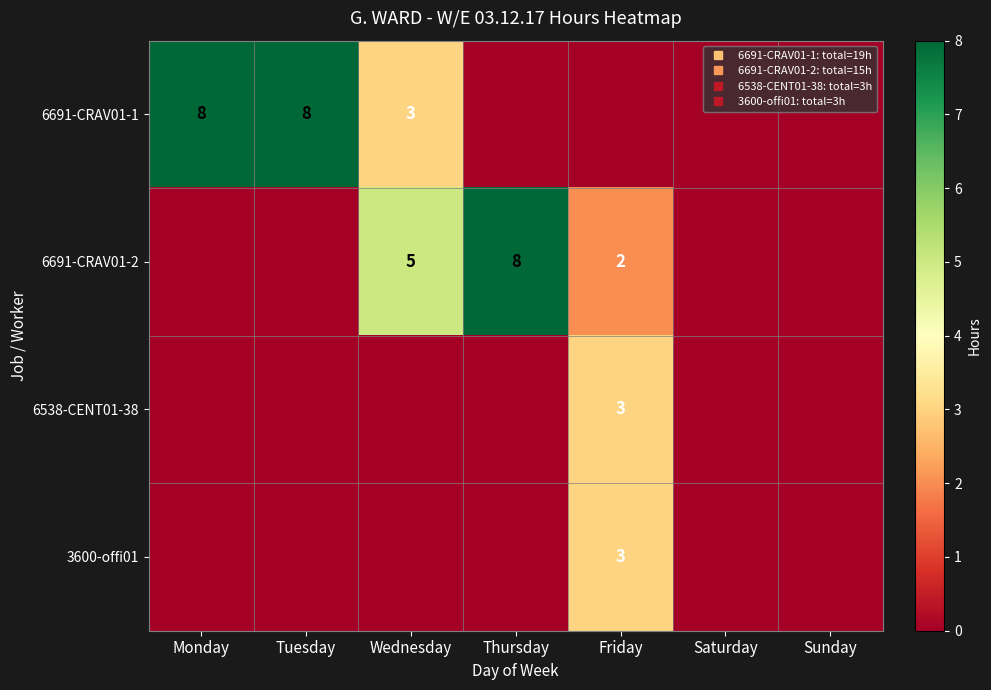

The 6538-CENT01-38 series shows 0 at Saturday. True or false?

True